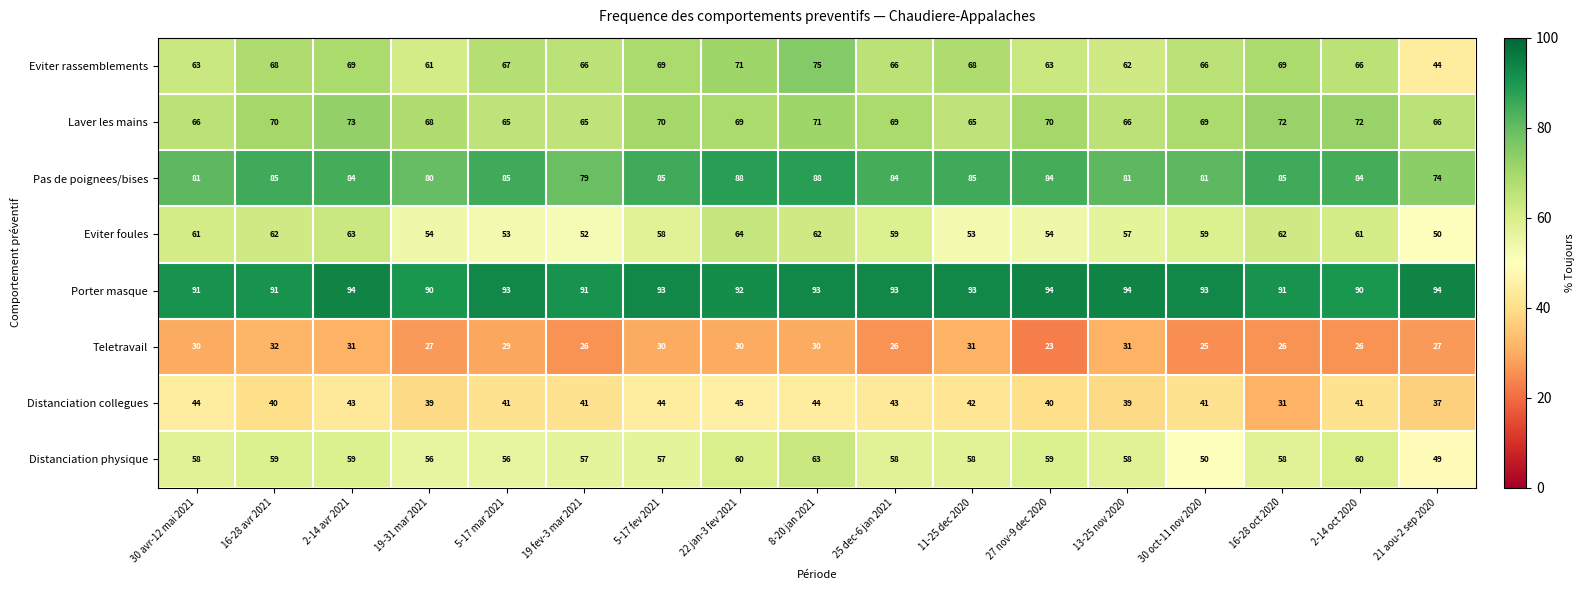

Which series has the largest total across all categories?

Porter masque